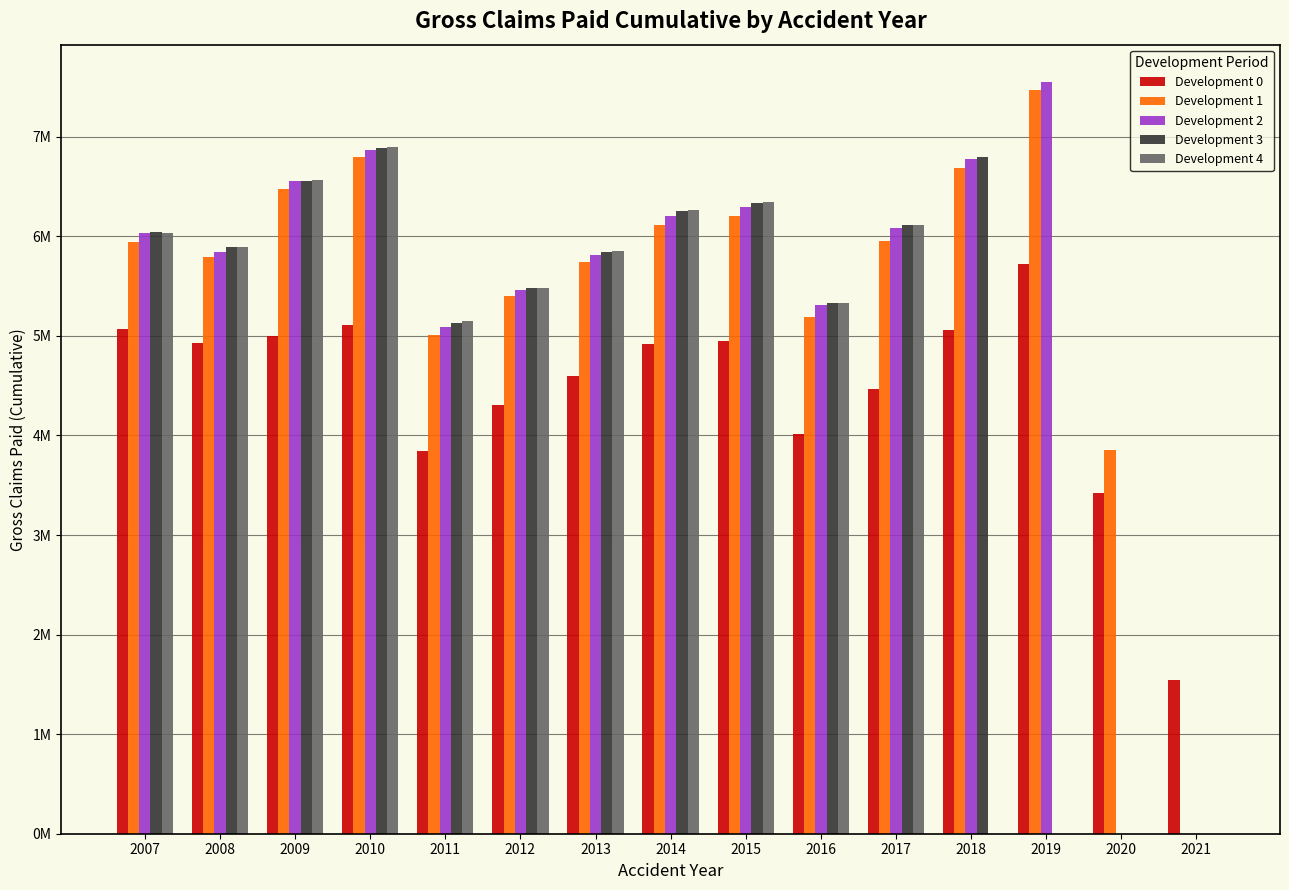

What is the approximate value of Development 1 at 2014?

6111154.4